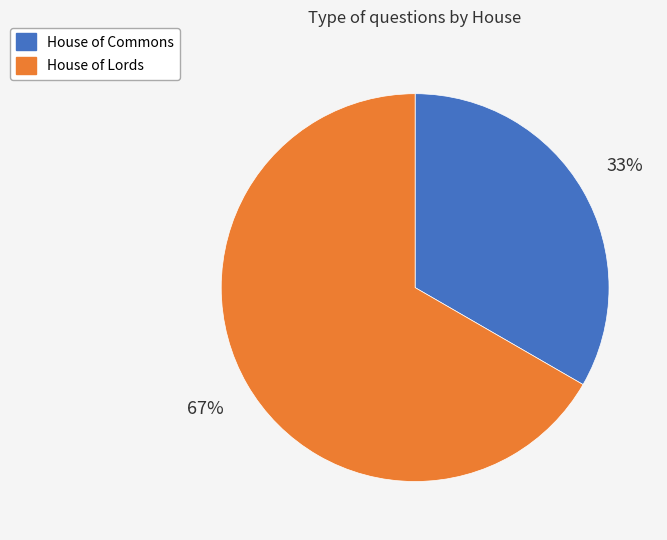

The House of Commons slice represents 33% of the pie. True or false?

True